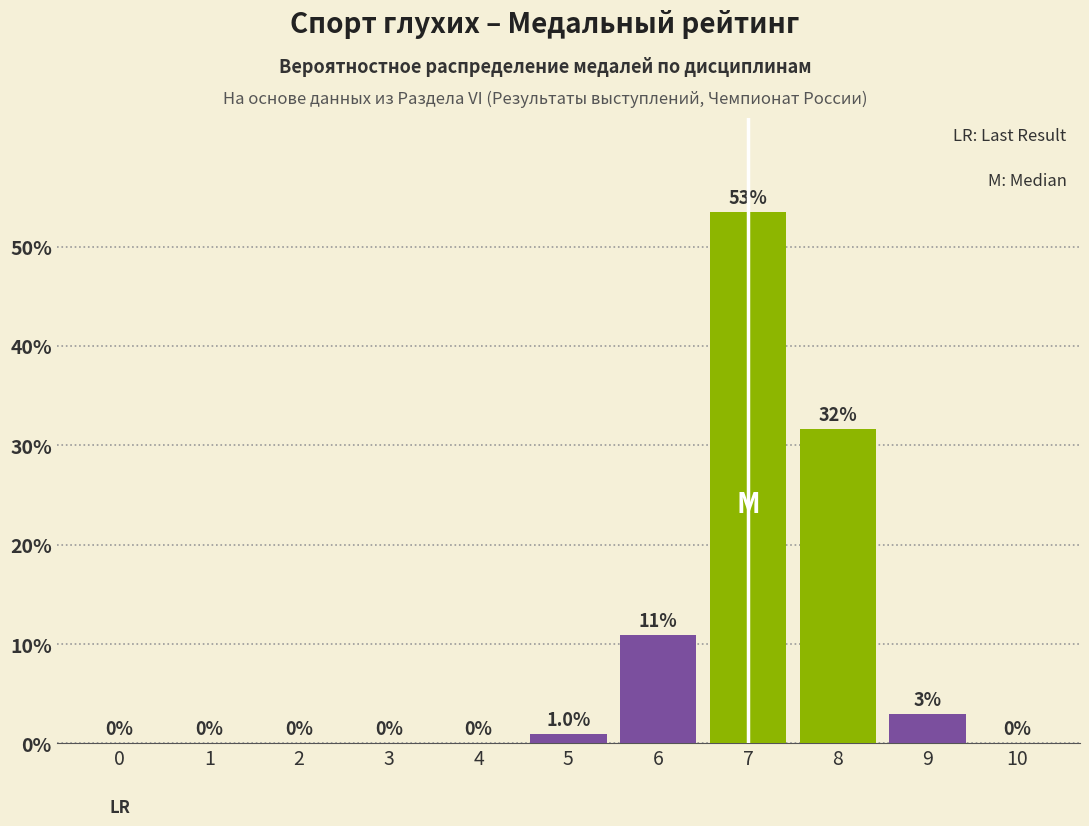

Reading left to right, transcribe all the data shown in this chart.

0=0.0	1=0.0	2=0.0	3=0.0	4=0.0	5=1.0	6=10.9	7=53.5	8=31.7	9=3.0	10=0.0